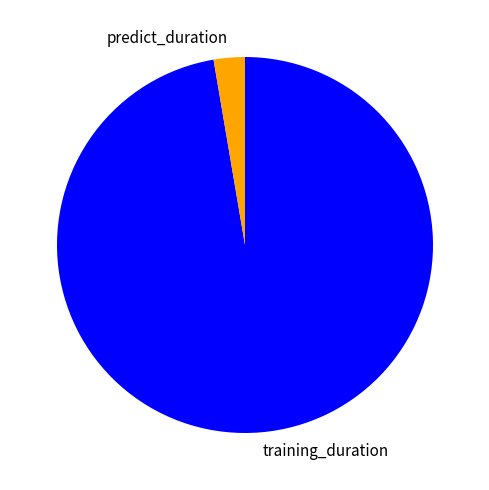

Which slice is the smallest?

predict_duration